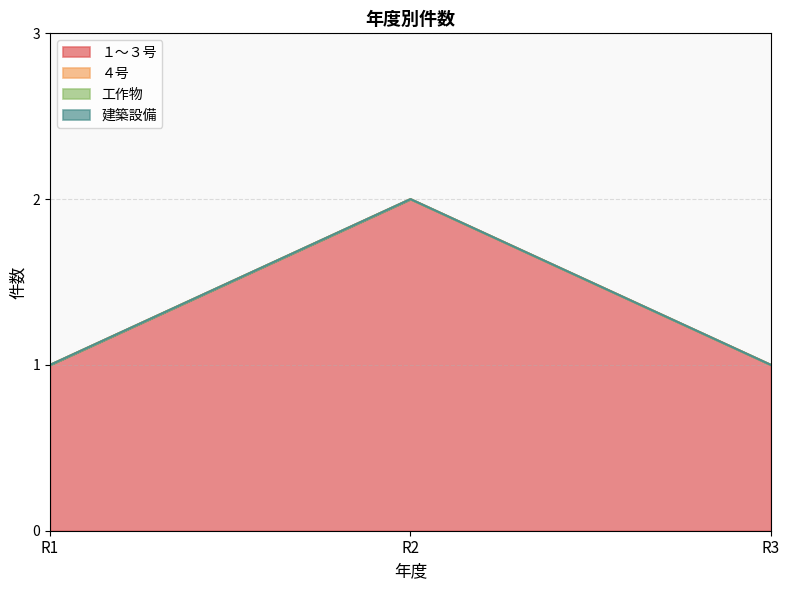

What is the spread (max minus min) of values at R1?

1